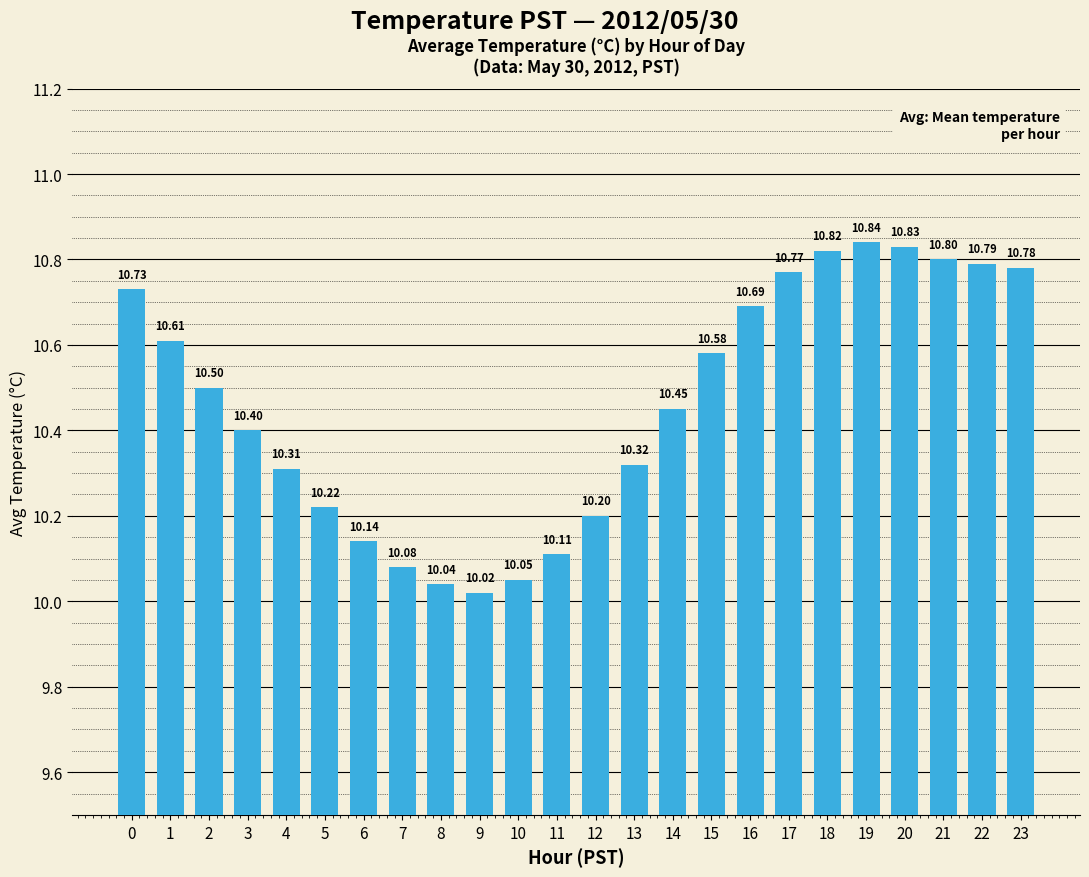

What is the change in value from 3 to 17?

+0.4